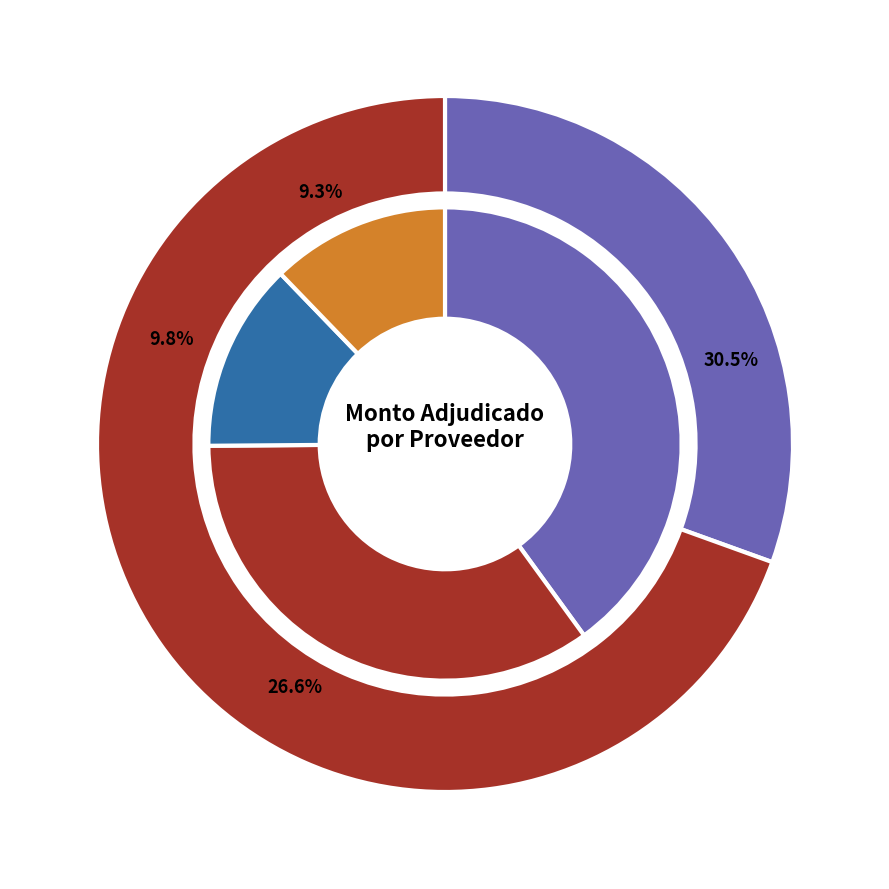

To the nearest percent, what portion does M Y F INDUSTRIAL Y COMERCIAL represent?

10%